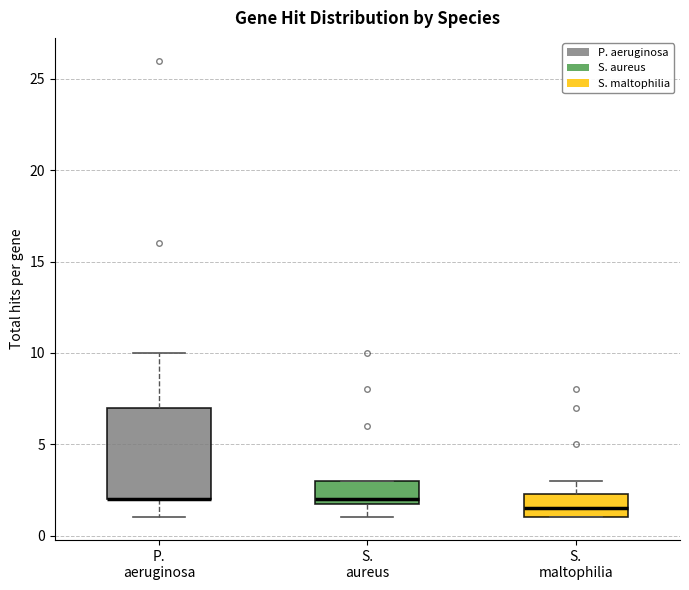

Reading left to right, transcribe this box plot: for each box, give where its median line is, the range the box spans, and where its two whiskers end, as read against the y-axis. The values are not printed on the chart, so give them approximately, as read against the axis.

P. aeruginosa: median 2.0 (drawn on the box's lower edge), box 2.0 to 7.0, whiskers 1.0 to 10.0
S. aureus: median 2.0 (just above the box's lower edge), box 2.0 to 3.0, whiskers 1.0 to 3.0
S. maltophilia: median 1.5, box 1.0 to 2.5, whiskers 1.0 to 3.0